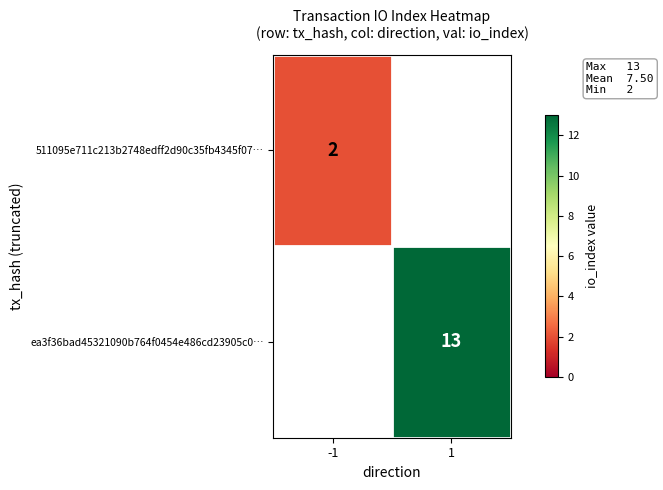

What is the total value across all series at 1?

-986